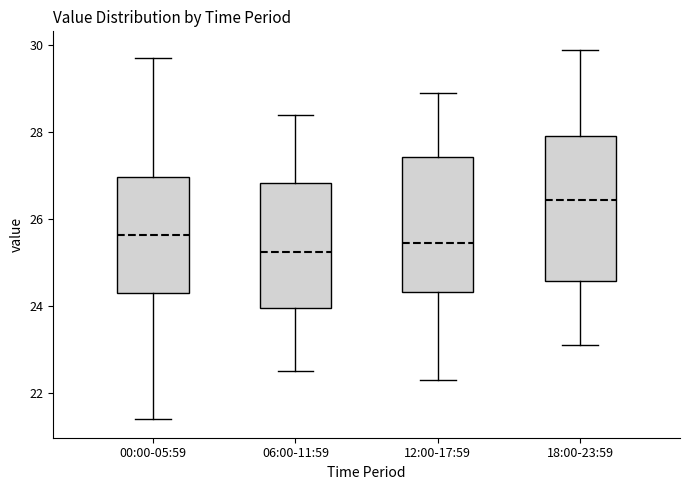

Reading left to right, read every box against the y-axis: the position of its median line, the range the box covers, and the ends of its whiskers. The values are not printed on the chart, so give them approximately, as read against the axis.

00:00-05:59: median 25.6, box 24.4 to 27.0, whiskers 21.4 to 29.8
06:00-11:59: median 25.2, box 24.0 to 26.8, whiskers 22.6 to 28.4
12:00-17:59: median 25.4, box 24.4 to 27.4, whiskers 22.4 to 29.0
18:00-23:59: median 26.4, box 24.6 to 28.0, whiskers 23.2 to 30.0